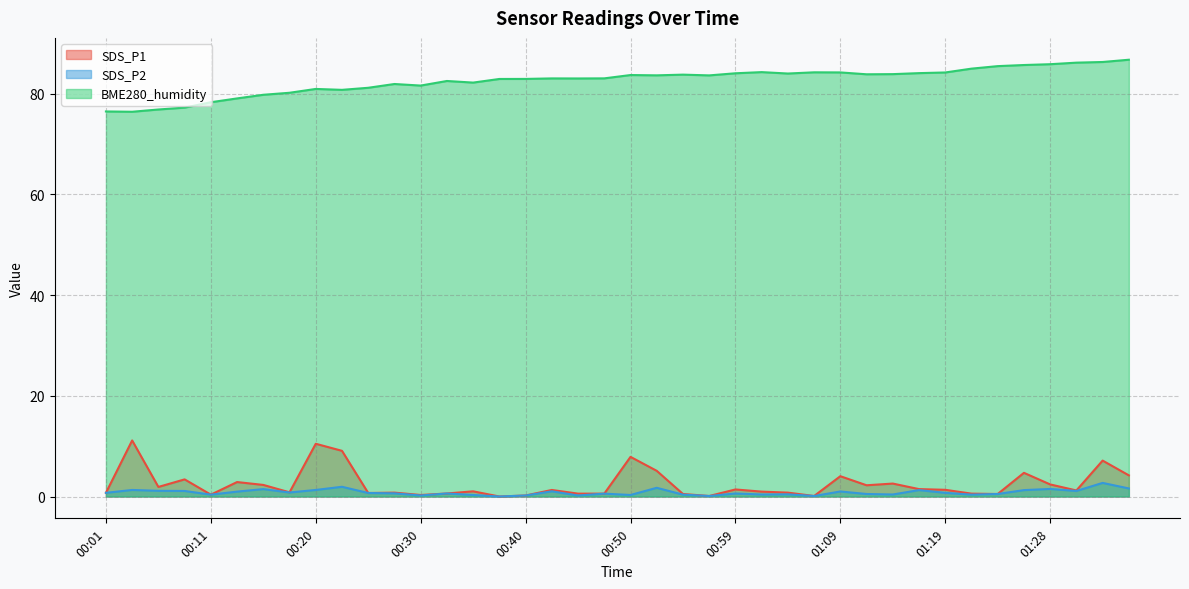

Reading left to right, what are all the values shown in this chart?

SDS_P1: 00:01=0.7	00:03=11.1	00:06=1.9	00:08=3.4	00:11=0.4	00:13=2.9	00:16=2.3	00:18=0.8	00:20=10.5	00:23=9.1	00:25=0.7	00:28=0.8	00:30=0.3	00:32=0.6	00:35=1.0	00:37=0.0	00:40=0.2	00:42=1.3	00:45=0.6	00:47=0.6	00:50=7.9	00:52=5.1	00:54=0.5	00:57=0.1	00:59=1.4	01:02=1.0	01:04=0.8	01:07=0.1	01:09=4.0	01:11=2.2	01:14=2.6	01:16=1.5	01:19=1.3	01:21=0.6	01:24=0.5	01:26=4.7	01:28=2.4	01:31=1.2	01:33=7.1	01:36=4.2
SDS_P2: 00:01=0.7	00:03=1.3	00:06=1.1	00:08=1.1	00:11=0.4	00:13=1.0	00:16=1.5	00:18=0.8	00:20=1.3	00:23=1.9	00:25=0.7	00:28=0.6	00:30=0.2	00:32=0.6	00:35=0.3	00:37=0.0	00:40=0.2	00:42=1.0	00:45=0.2	00:47=0.6	00:50=0.3	00:52=1.7	00:54=0.4	00:57=0.1	00:59=0.6	01:02=0.4	01:04=0.4	01:07=0.1	01:09=1.0	01:11=0.5	01:14=0.4	01:16=1.3	01:19=0.7	01:21=0.4	01:24=0.5	01:26=1.3	01:28=1.5	01:31=1.1	01:33=2.7	01:36=1.6
BME280_humidity: 00:01=76.5	00:03=76.4	00:06=76.8	00:08=77.2	00:11=78.3	00:13=79.0	00:16=79.8	00:18=80.2	00:20=80.9	00:23=80.7	00:25=81.2	00:28=81.9	00:30=81.6	00:32=82.5	00:35=82.2	00:37=82.9	00:40=82.9	00:42=83.0	00:45=83.0	00:47=83.0	00:50=83.7	00:52=83.6	00:54=83.8	00:57=83.6	00:59=84.0	01:02=84.3	01:04=84.0	01:07=84.2	01:09=84.2	01:11=83.8	01:14=83.9	01:16=84.1	01:19=84.2	01:21=85.0	01:24=85.5	01:26=85.7	01:28=85.8	01:31=86.1	01:33=86.3	01:36=86.7